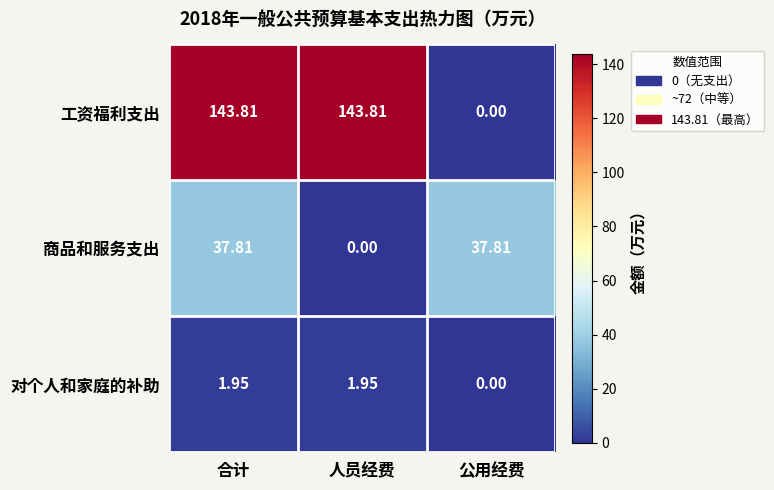

How many distinct data groups are displayed?

3